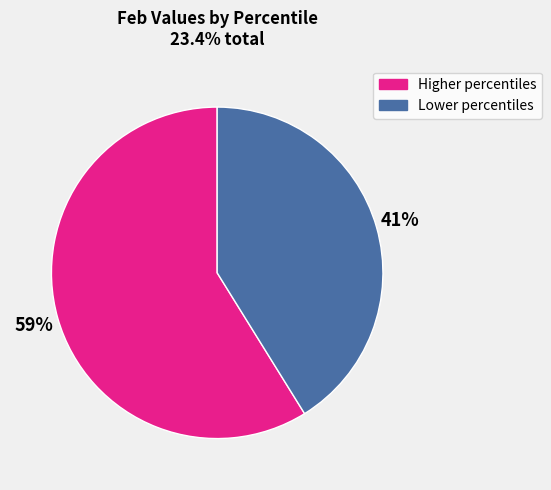

Is there any slice that represents more than half of the pie?

Yes